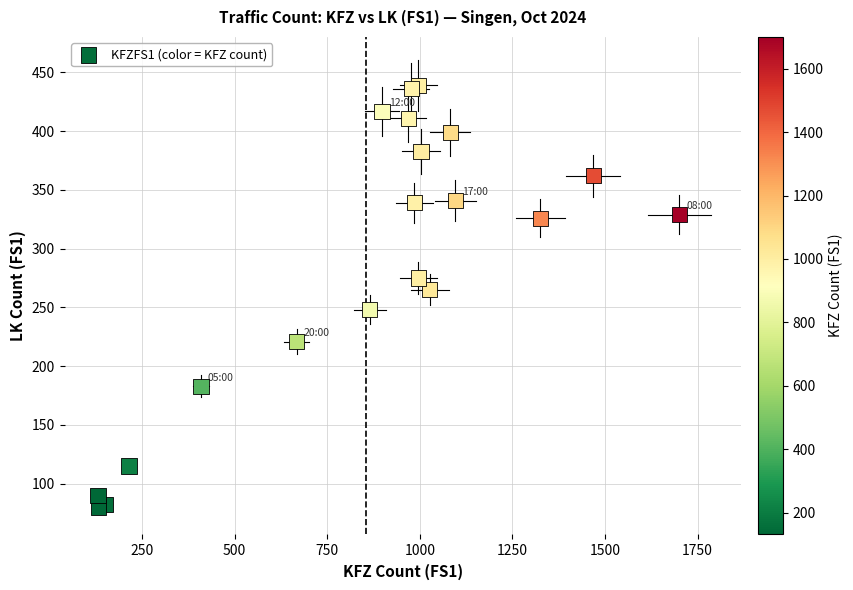

What Y value in the scatter plot is closest to 259?

265